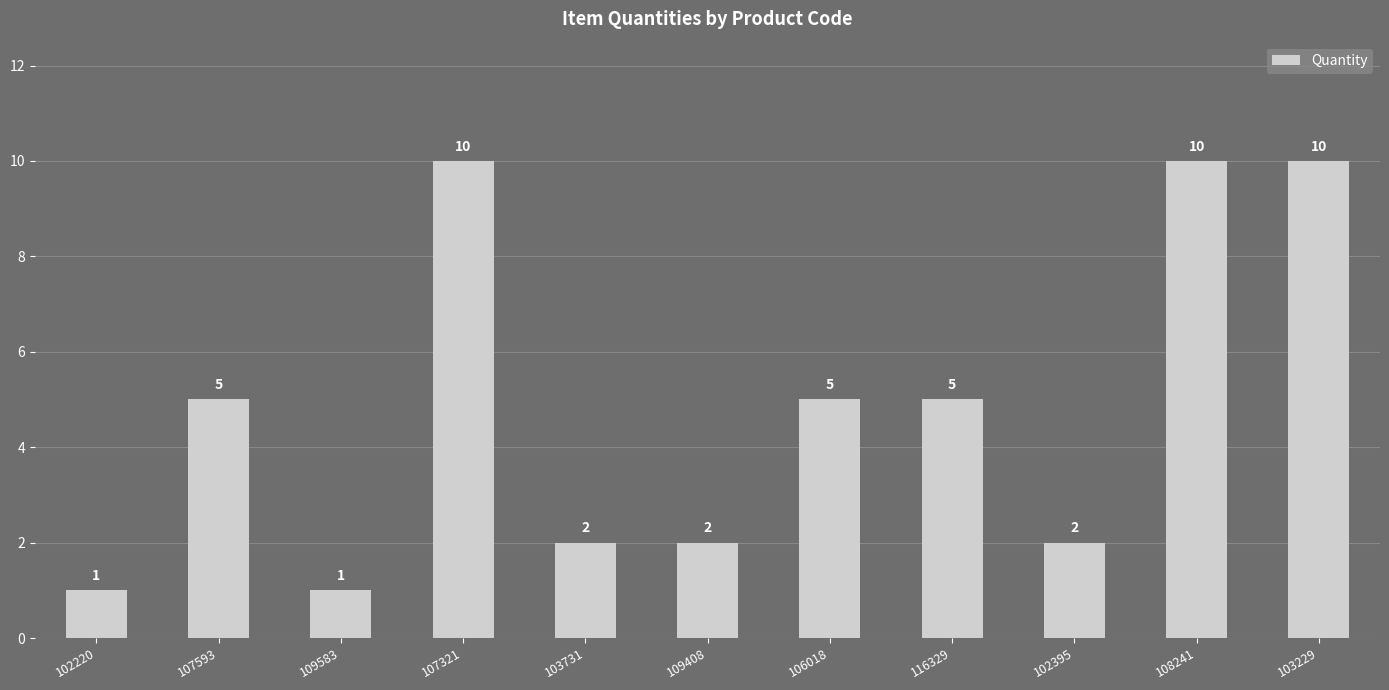

Count the values in the range 2 to 10.

9